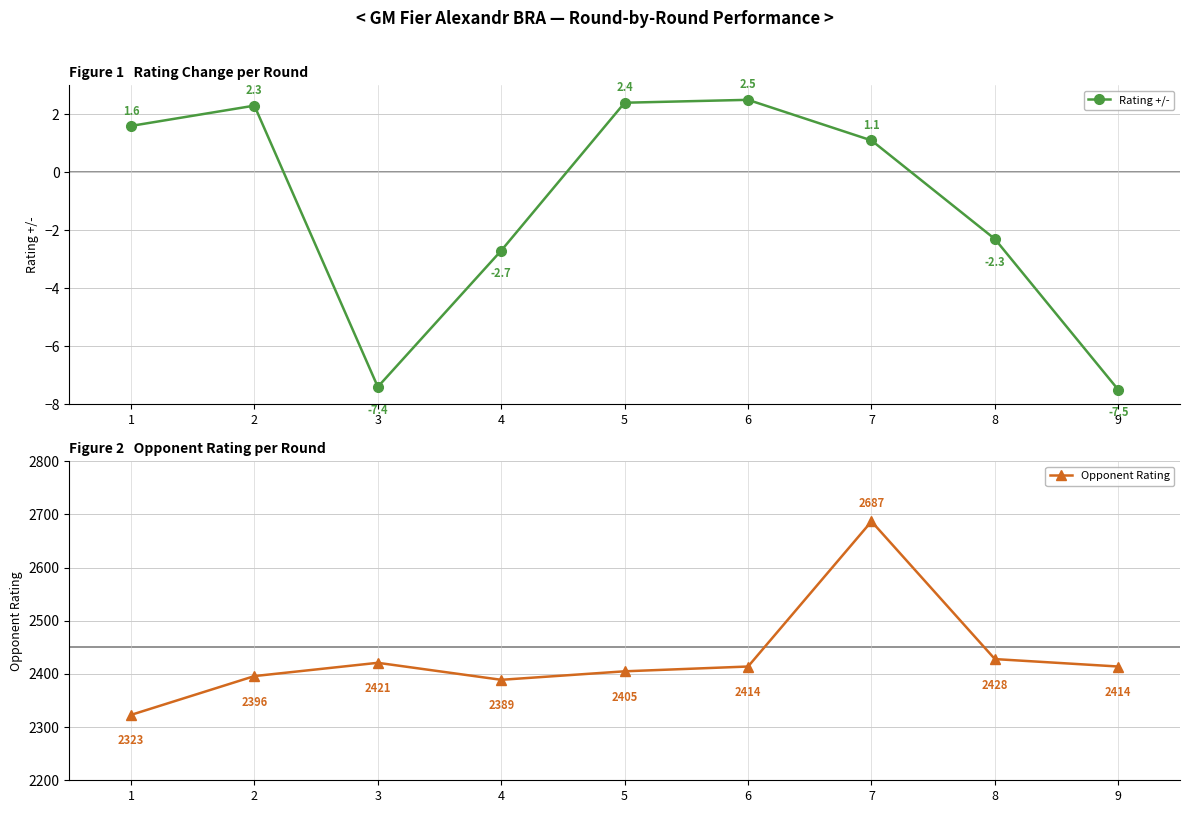

List the labels in order of Rating +/- value, smallest first.

9, 3, 4, 8, 7, 1, 2, 5, 6